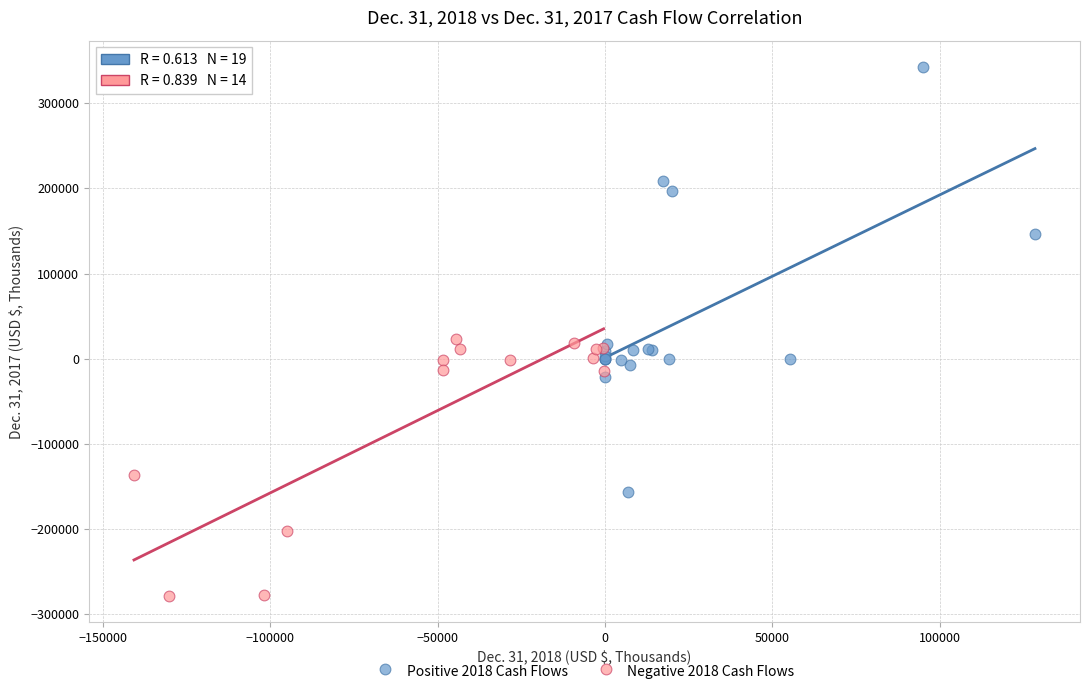

Which series reaches the maximum Y coordinate?

Positive 2018 Cash Flows